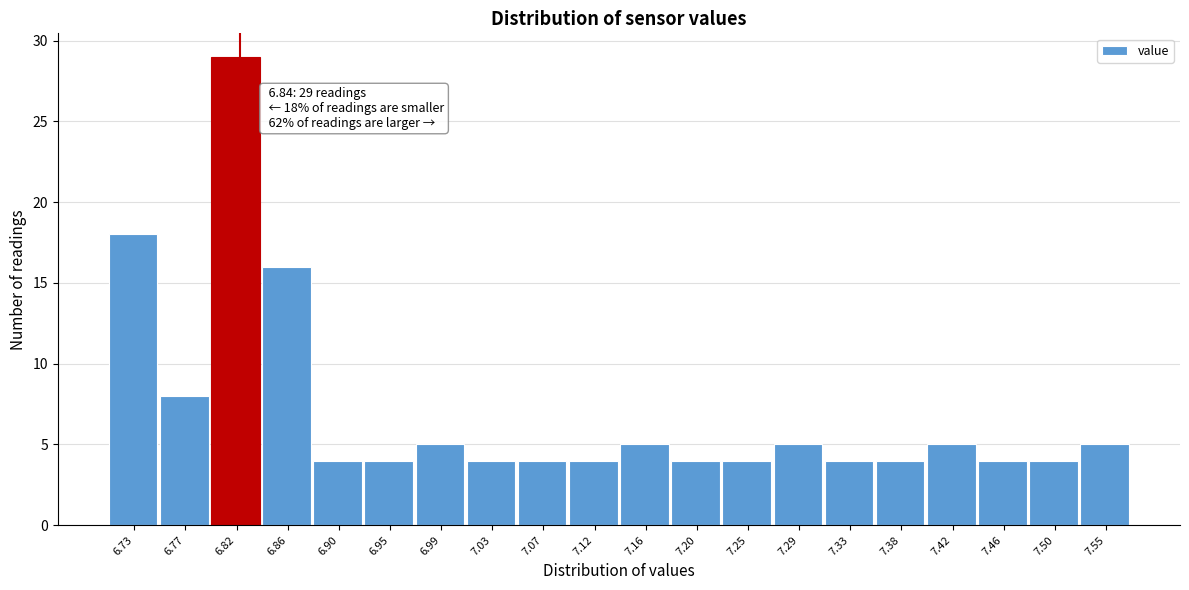

Reading right to left, transcribe all the data shown in this chart.

5	4	4	5	4	4	5	4	4	5	4	4	4	5	4	4	16	29	8	18